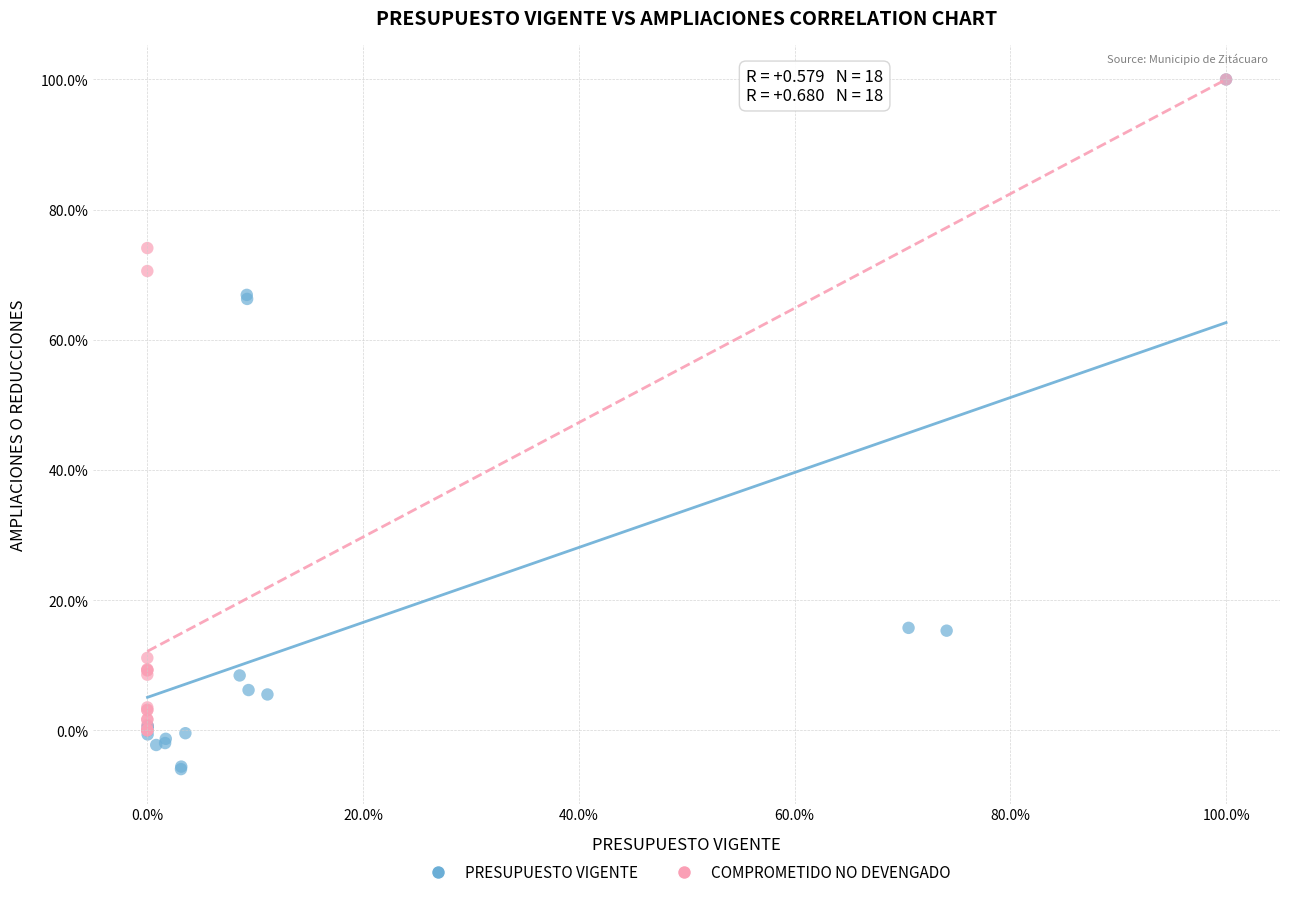

What are all the series names shown in the legend?

PRESUPUESTO VIGENTE, COMPROMETIDO NO DEVENGADO